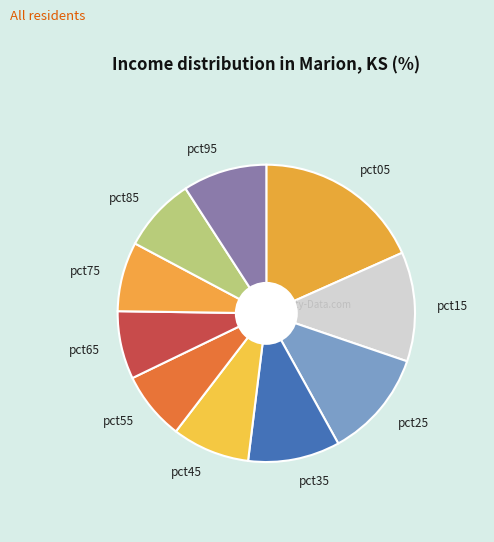

The pct45 slice represents 3% of the pie. True or false?

False